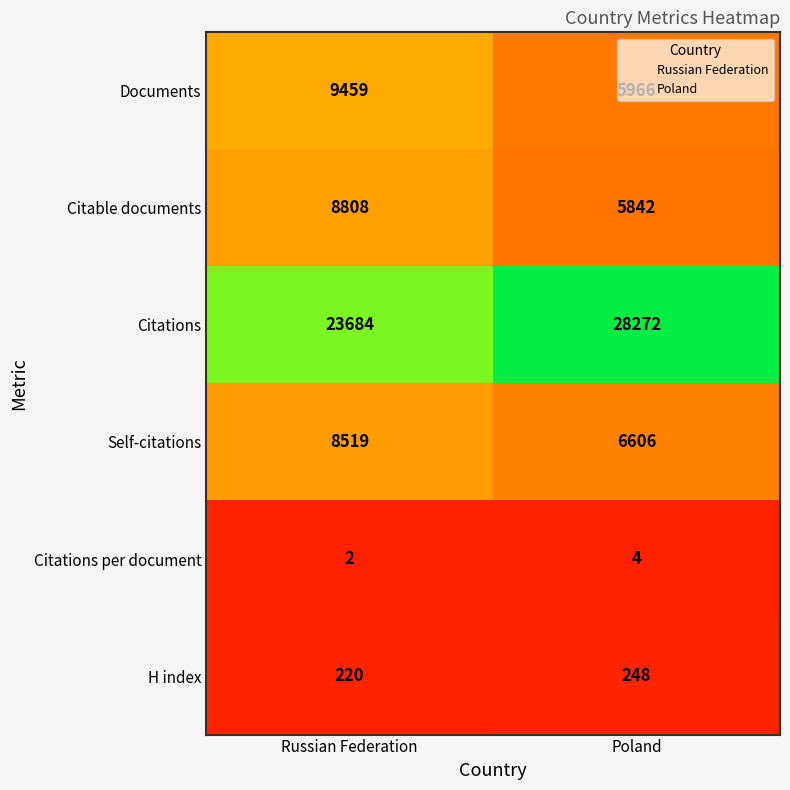

What is the difference between the highest and lowest values at Russian Federation?

23682